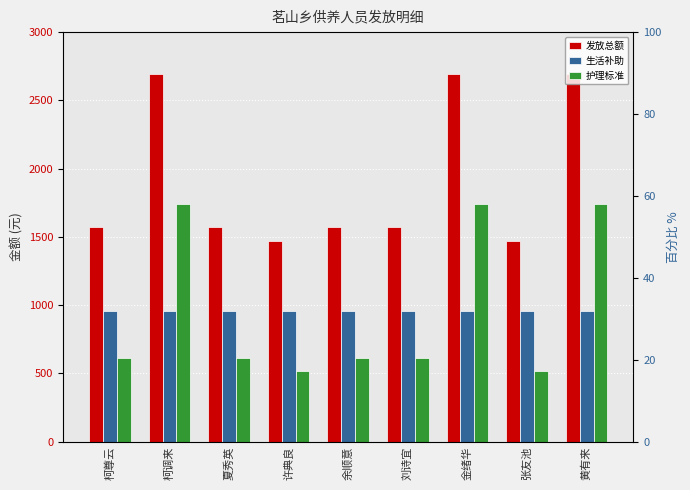

Which category has the highest value in the 发放总额 series?

柯调来